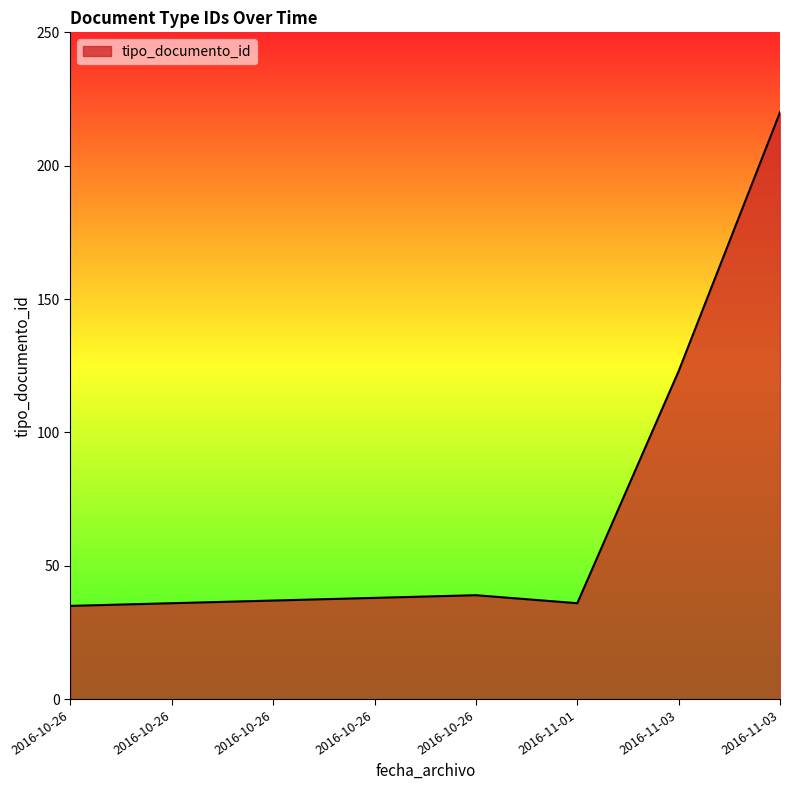

The value at 2016-11-01 is 63. True or false?

False